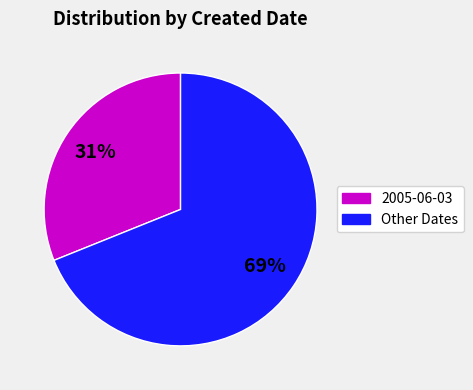

Is there a majority slice in this chart?

Yes